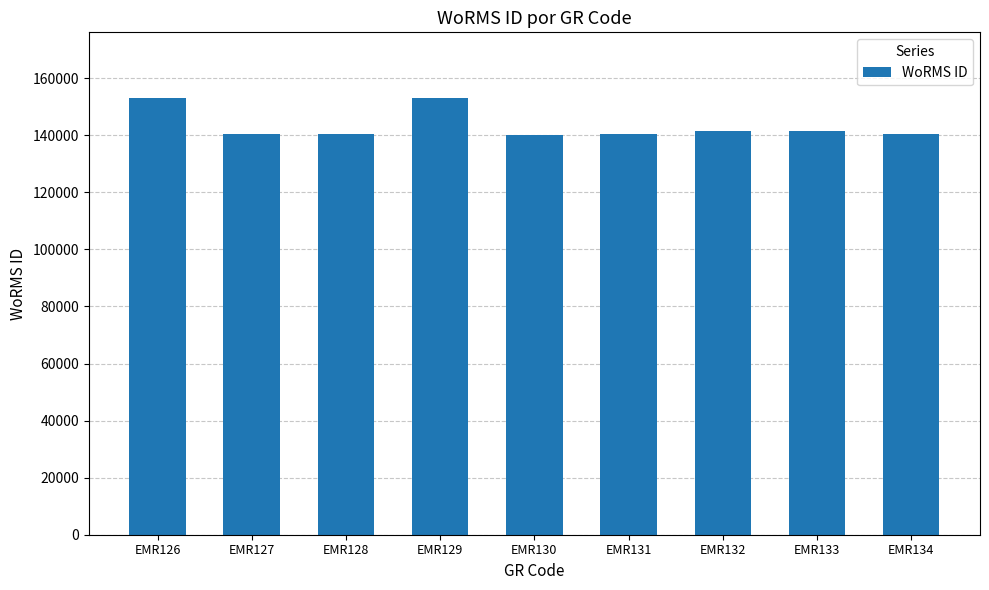

What is the approximate value at EMR132?

141443